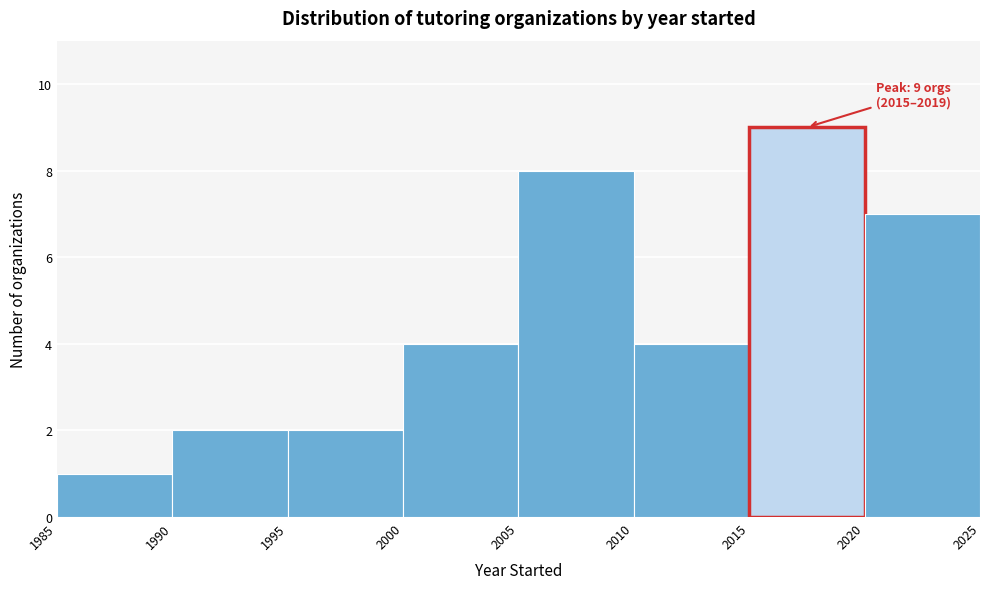

Over which range of the x-axis is the bar tallest?

2015 to 2020